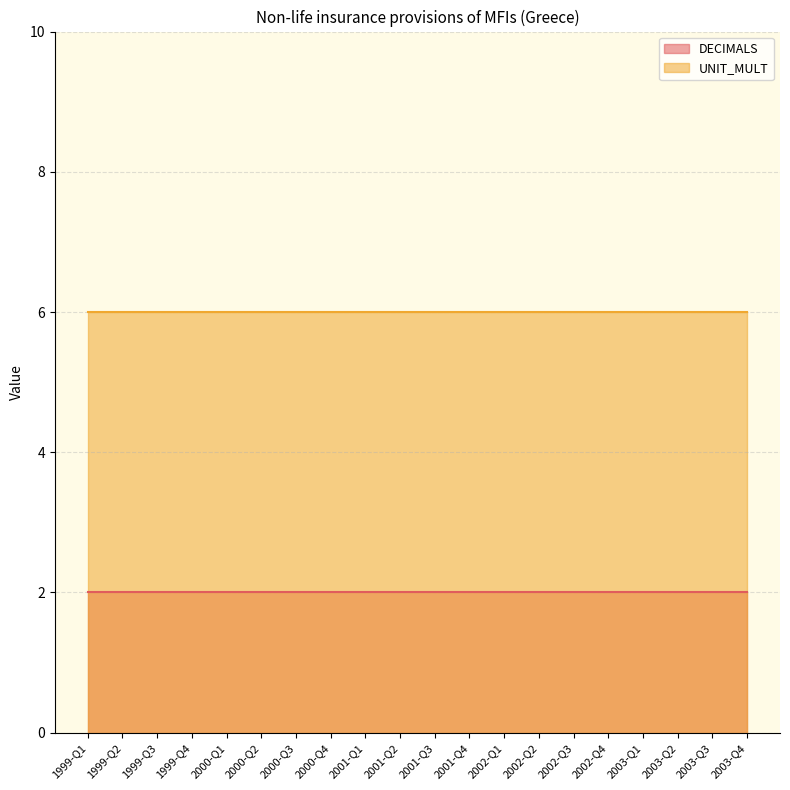

Which series has the largest total across all categories?

UNIT_MULT